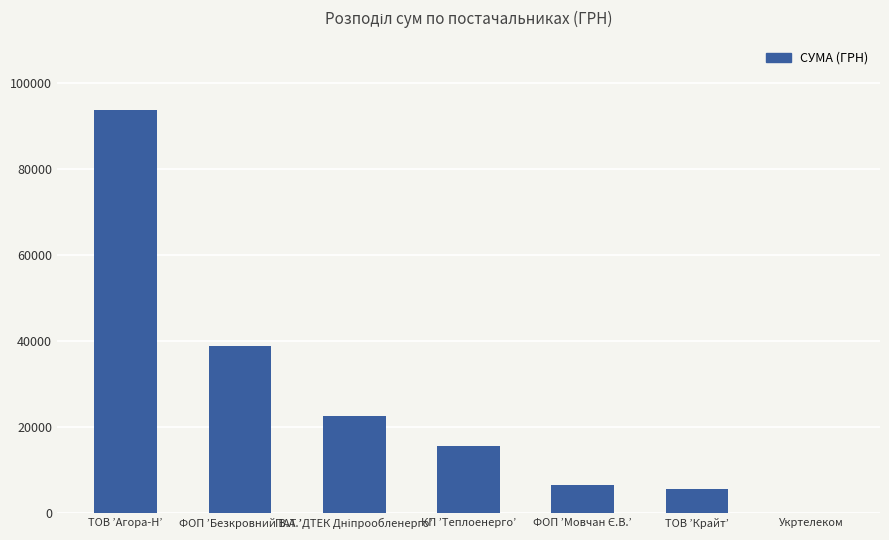

Is it true that the value at ТОВ ’Крайт’ is 5671.6?

True